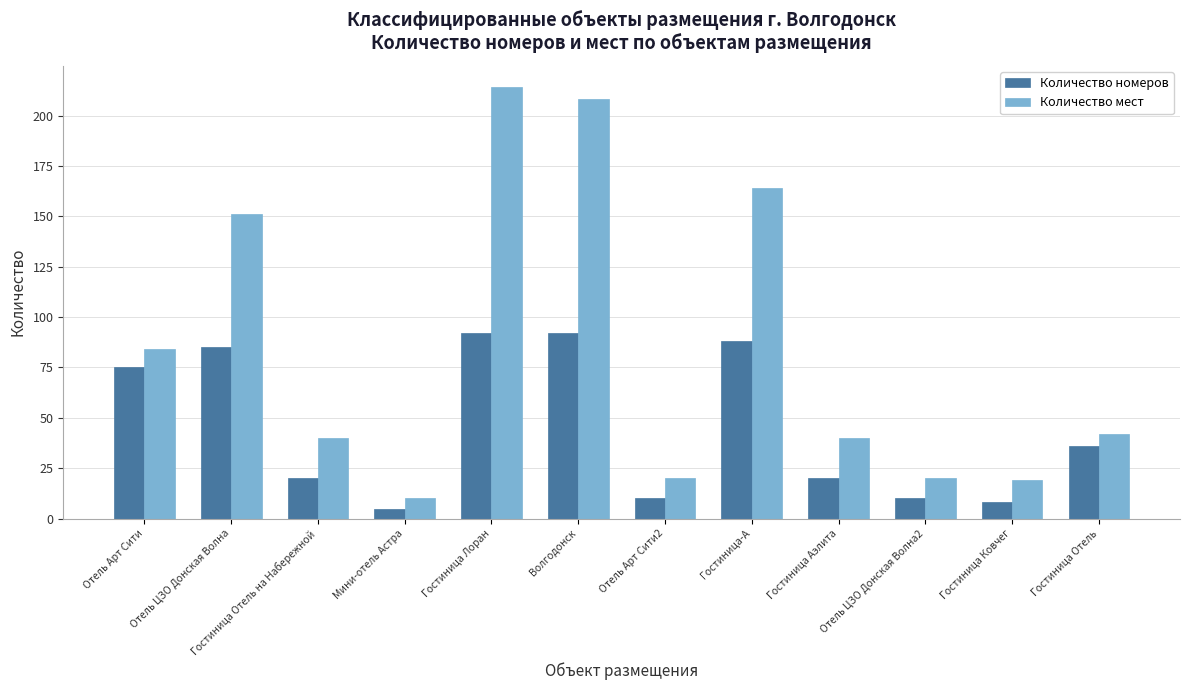

What is the minimum value for Количество мест?

10